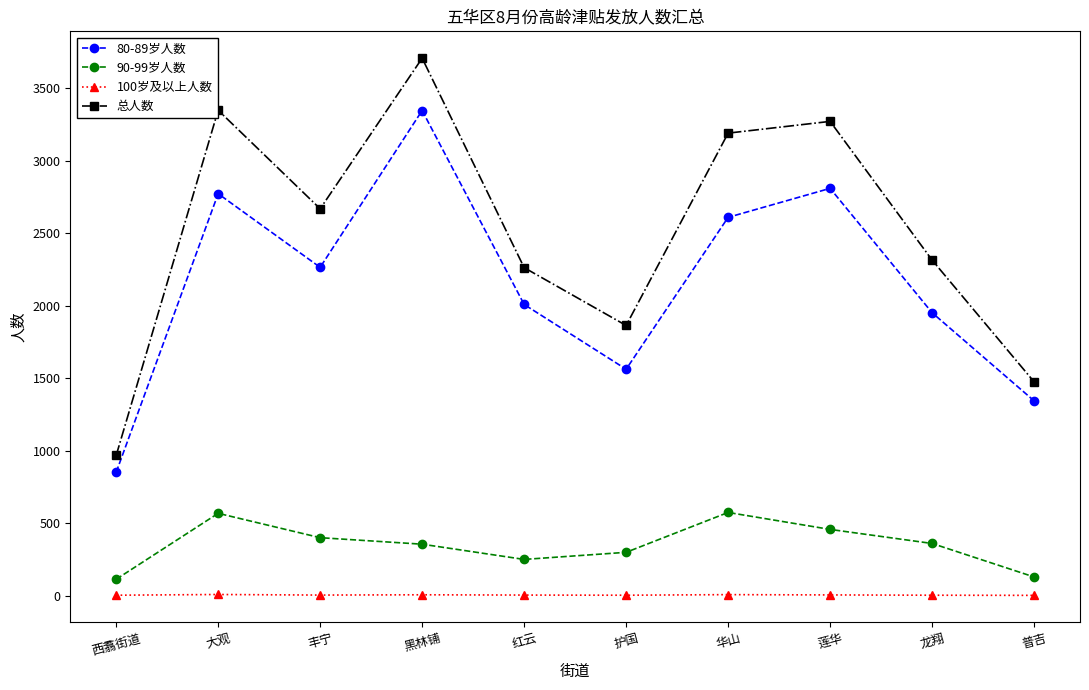

At which category is the sum across all series the highest?

黑林铺